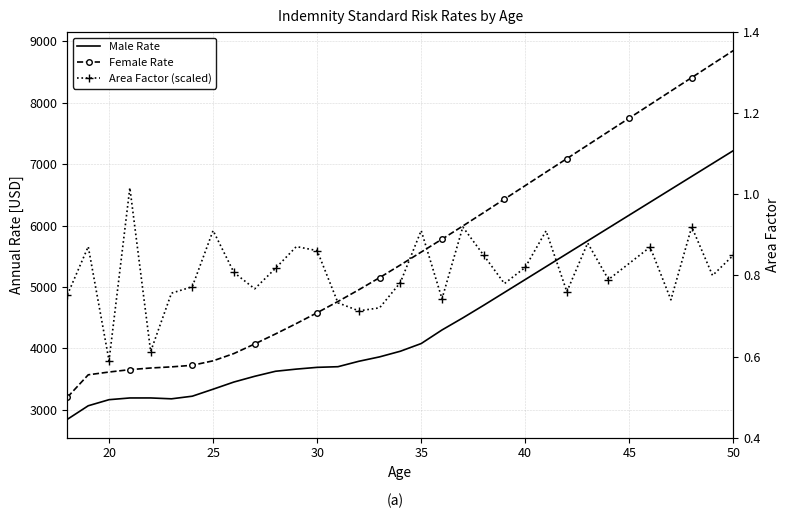

True or false: Area Factor (scaled) and Male Rate cross at least once.

False